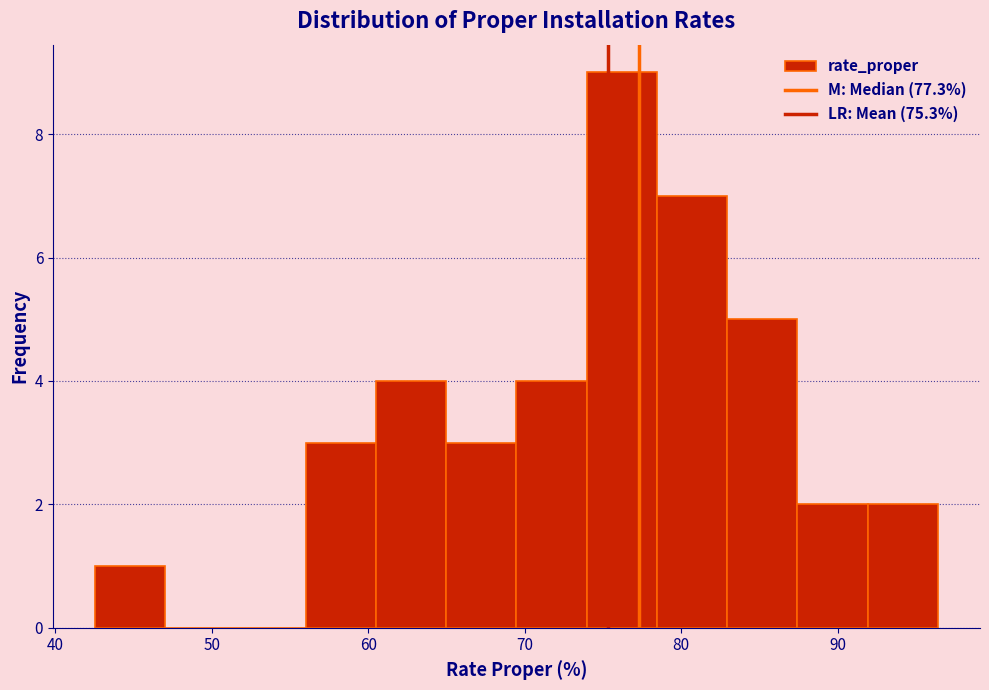

Reading left to right, list every bar in this chart as the range it spans on the x-axis followed by its height. Neither the bar edges nor the heights are printed on the chart, so give them approximately, as read against the axes.

43 to 47: 1
47 to 52: 0
52 to 56: 0
56 to 60: 3
60 to 65: 4
65 to 69: 3
69 to 74: 4
74 to 78: 9
78 to 83: 7
83 to 87: 5
87 to 92: 2
92 to 96: 2